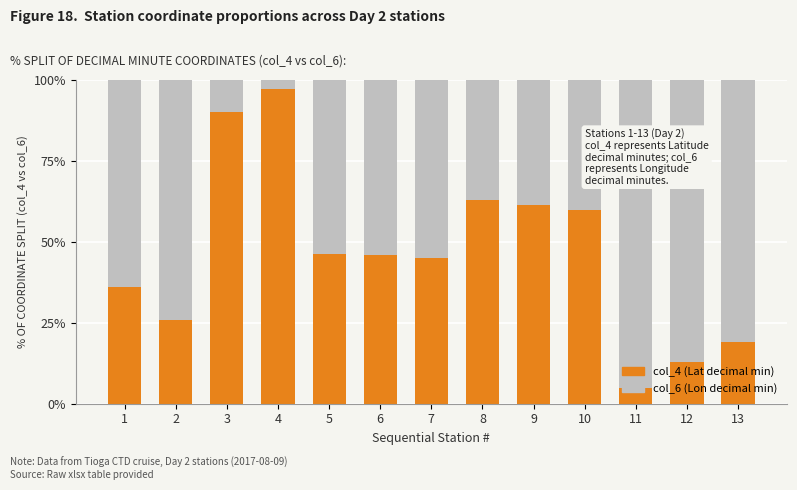

What is the total value across all series at 9?

100.0